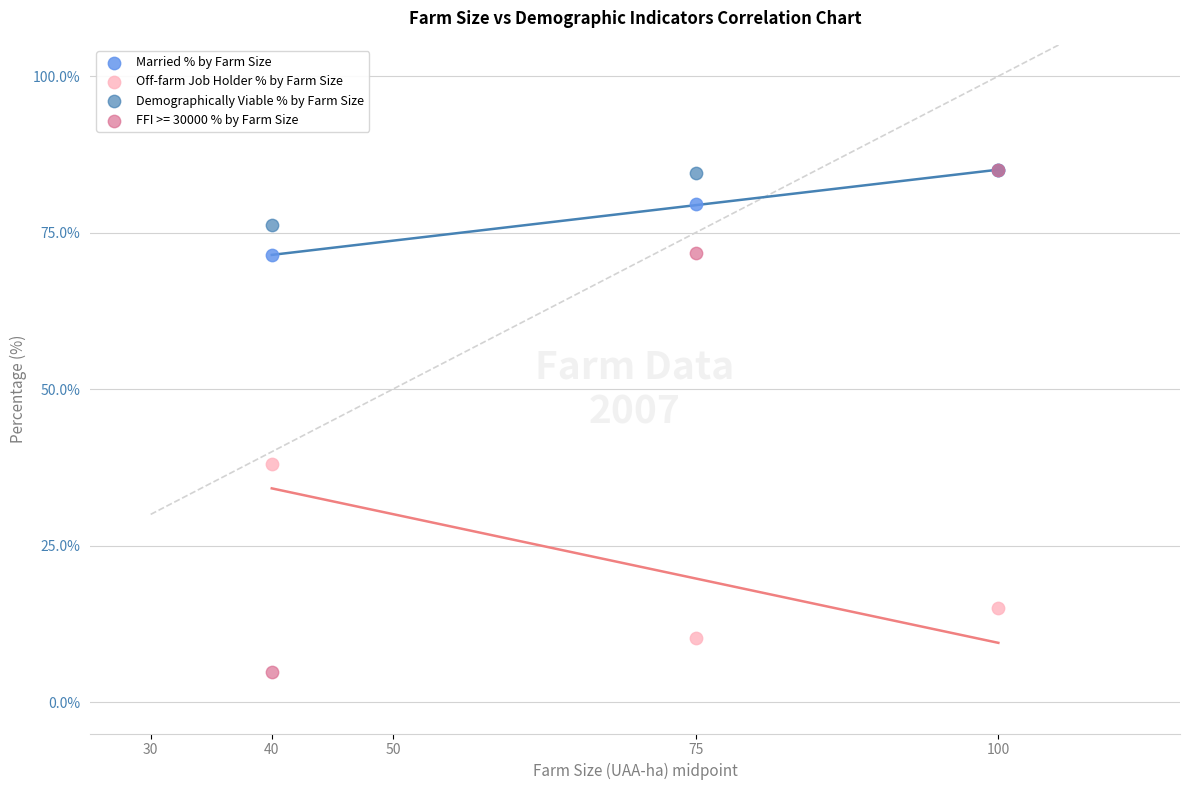

In the Off-farm Job Holder % by Farm Size series, what Y value is closest to 24?

15.0